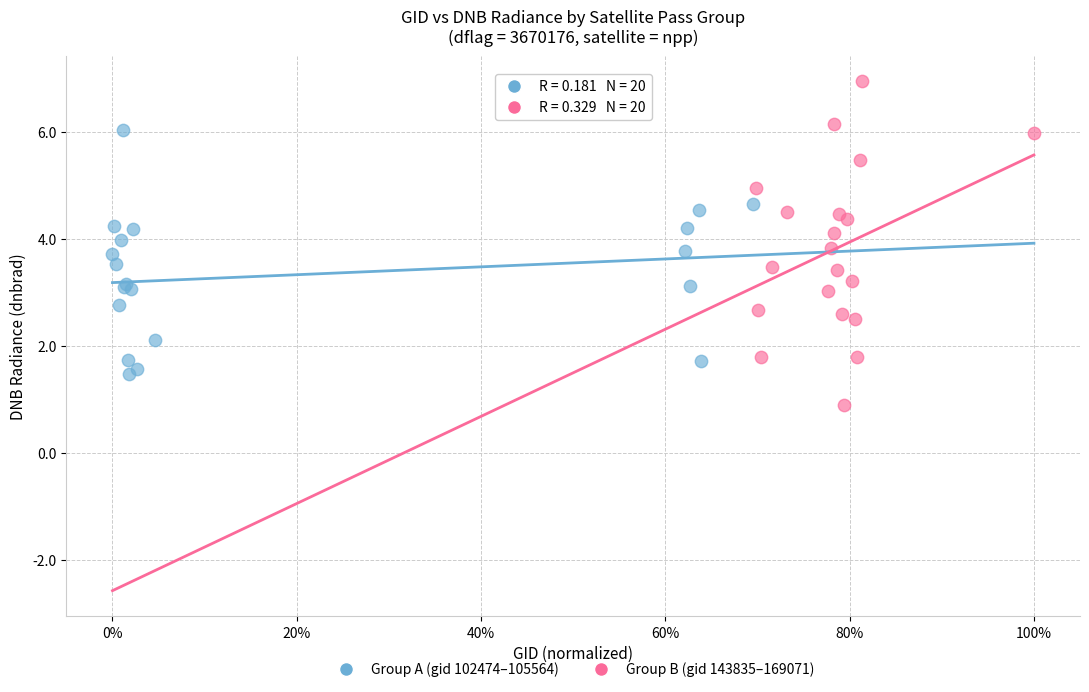

Which series reaches the minimum Y coordinate?

Group B (gid 143835–169071)